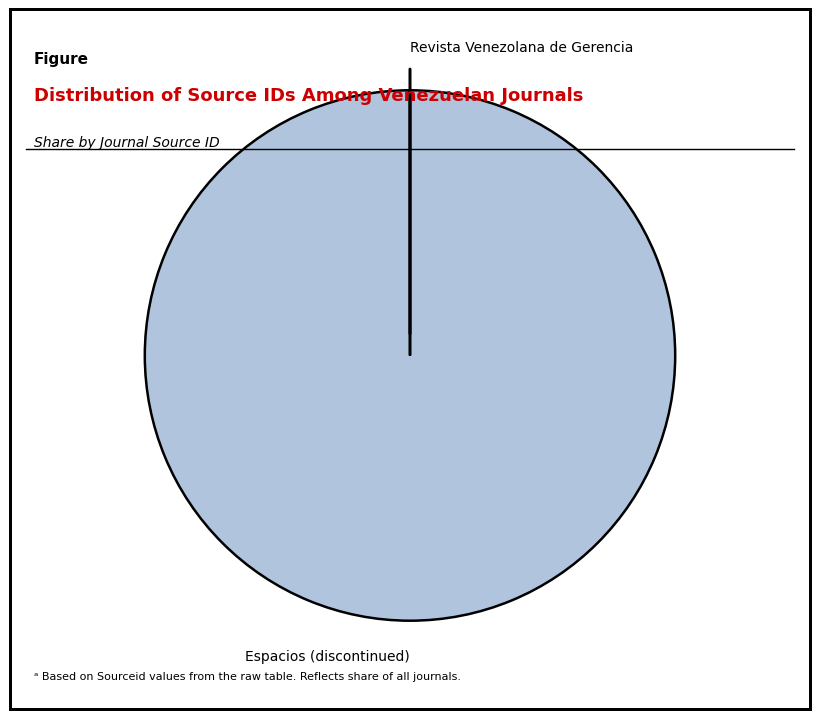

Is there any slice that represents more than half of the pie?

Yes